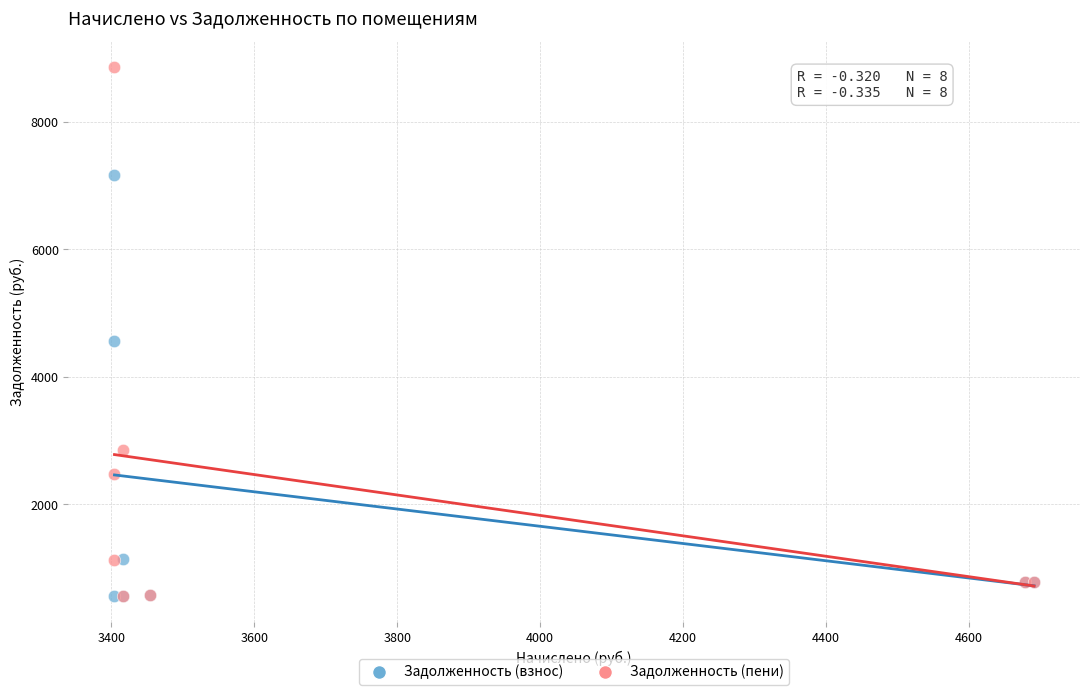

In the Задолженность (взнос) series, what Y value is closest to 3863?

4562.0